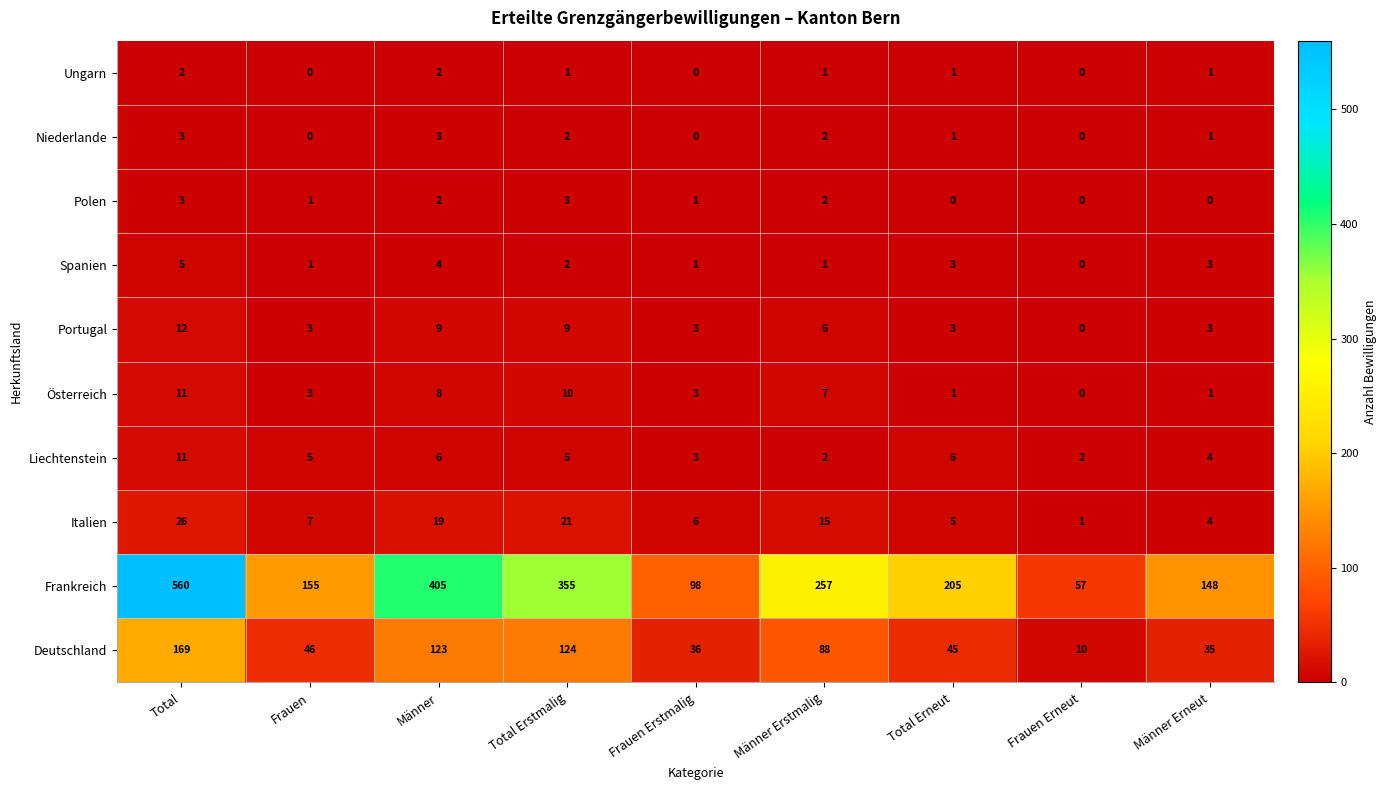

What is the difference between the maximum and minimum values in the Frankreich series?

503